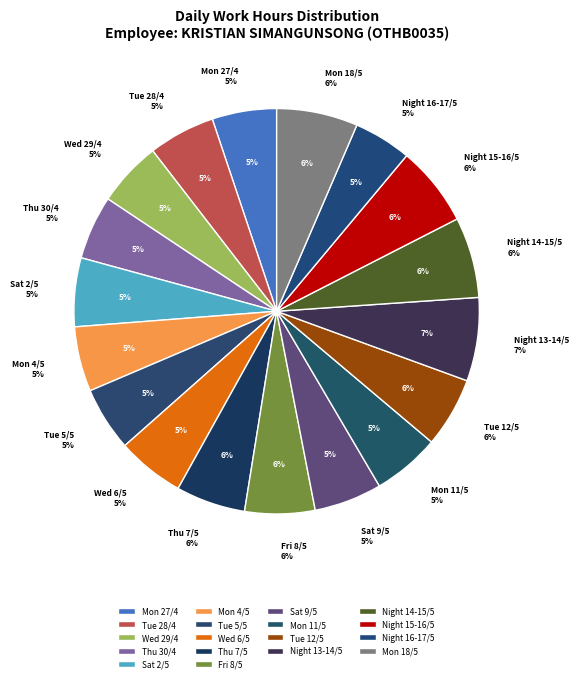

Which slice is the largest?

Night 13-14/5